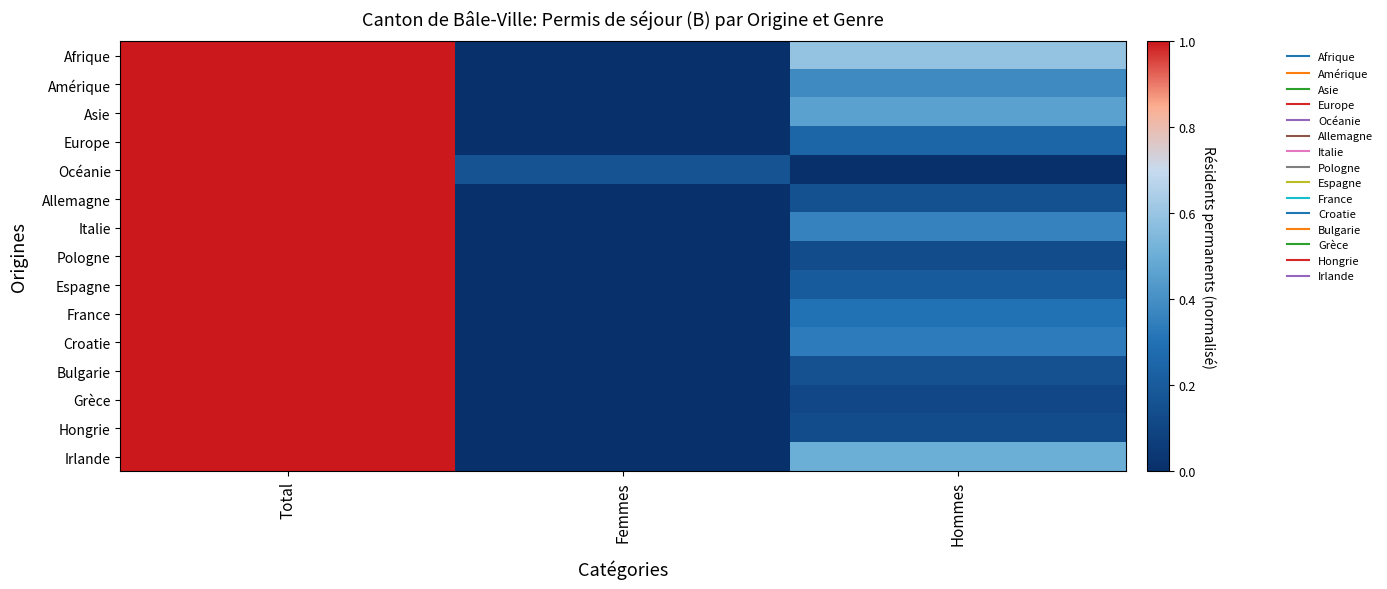

At how many categories does at least one series exceed 0?

3